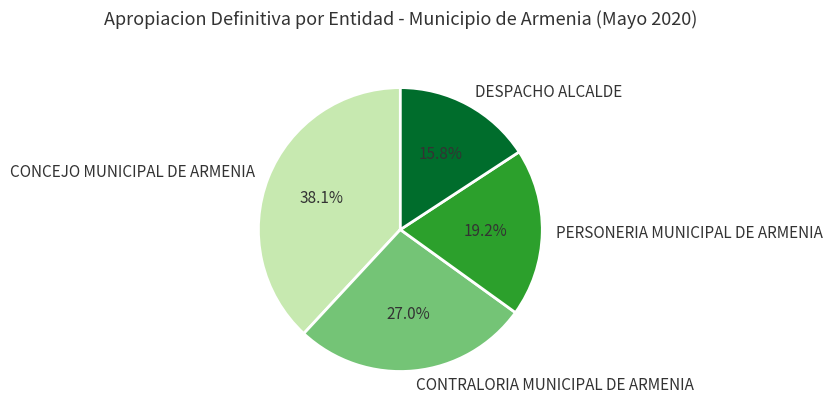

The DESPACHO ALCALDE slice represents 21% of the pie. True or false?

False